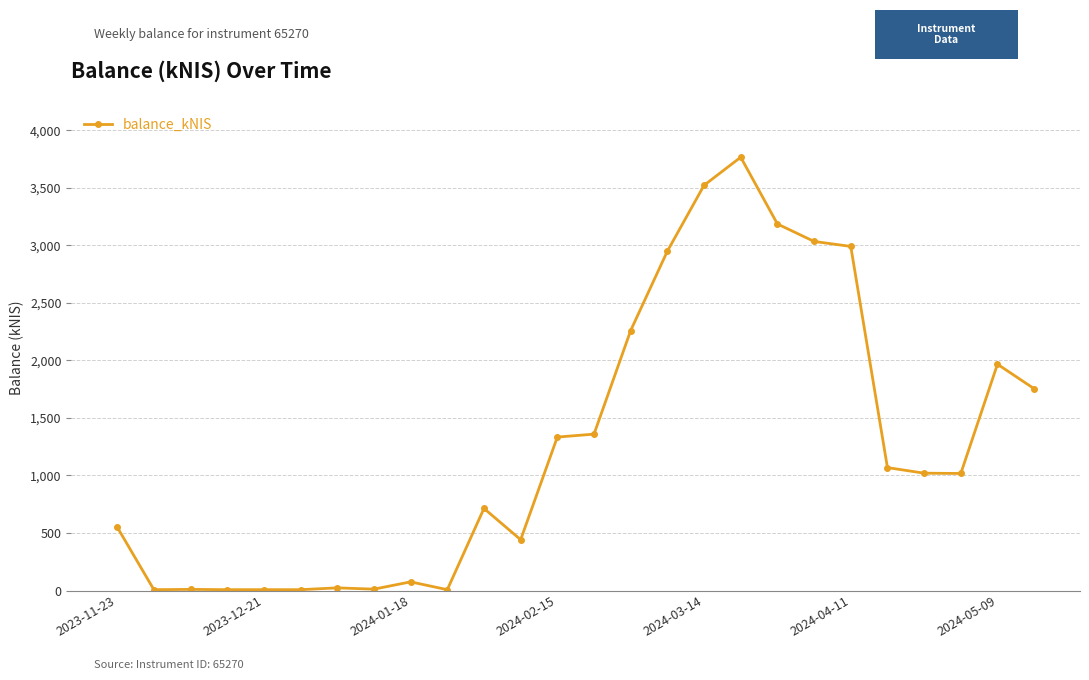

How many categories are shown in the chart?

26